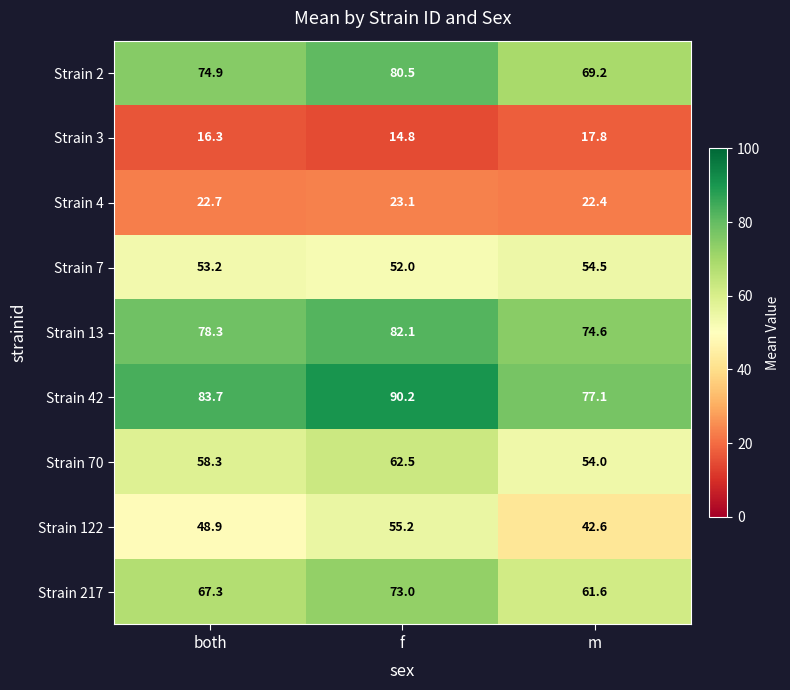

Is it true that Strain 13 equals 21.2 at both?

False